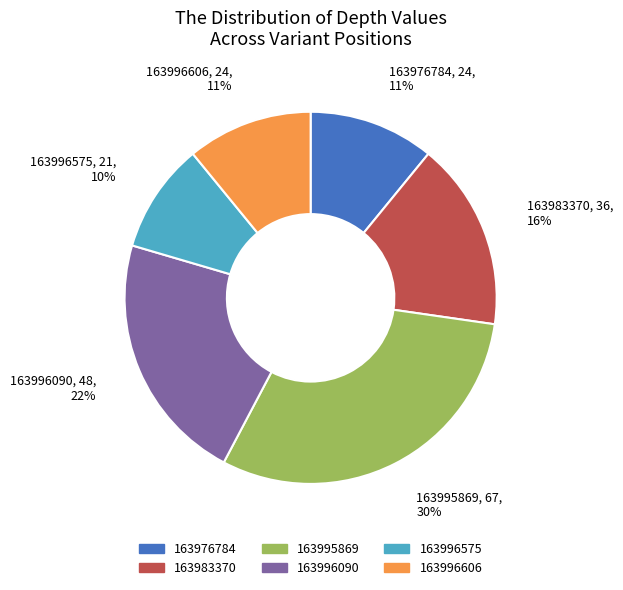

To the nearest percent, what percentage of the pie is 163996575?

10%